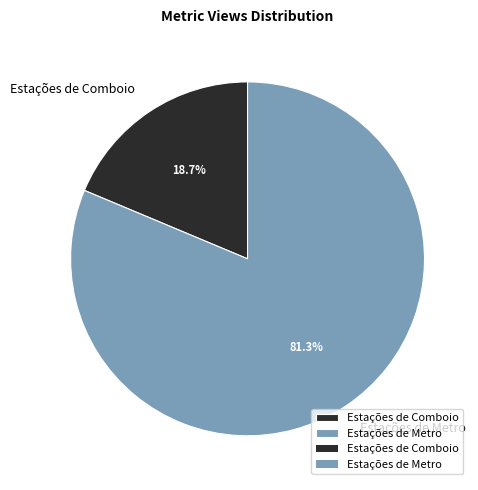

What is the smallest slice in the pie chart?

Estações de Comboio